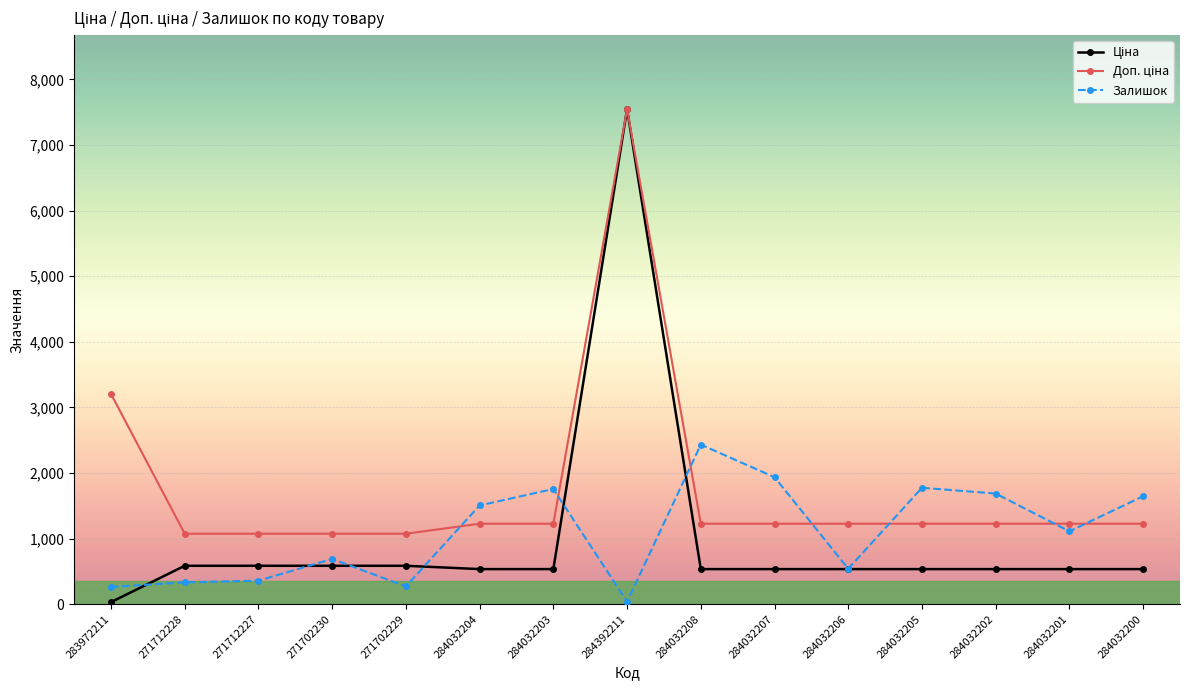

True or false: Залишок has more than 2 interior local peaks.

True